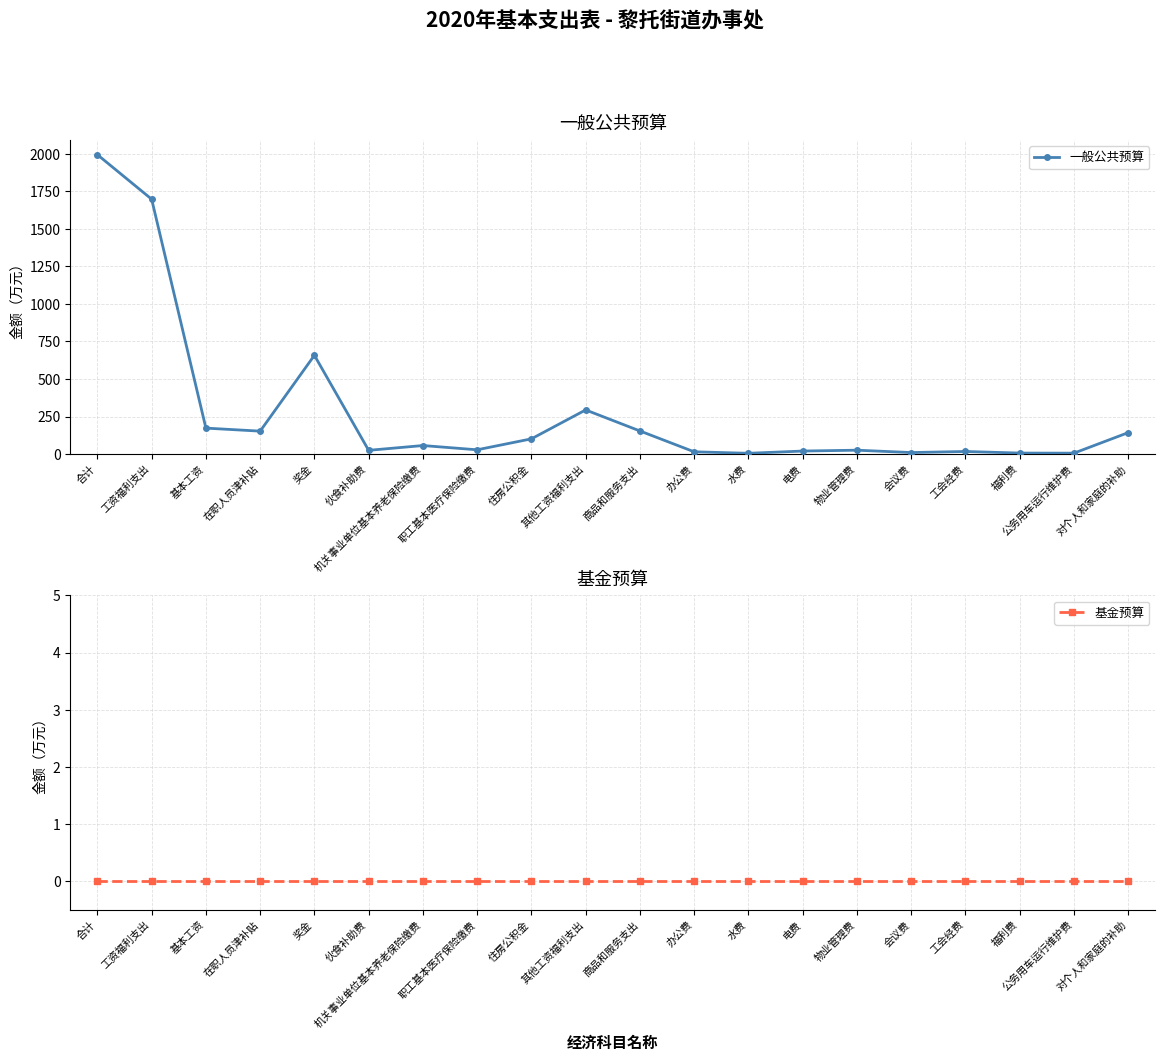

What position from the right is 办公费?

9